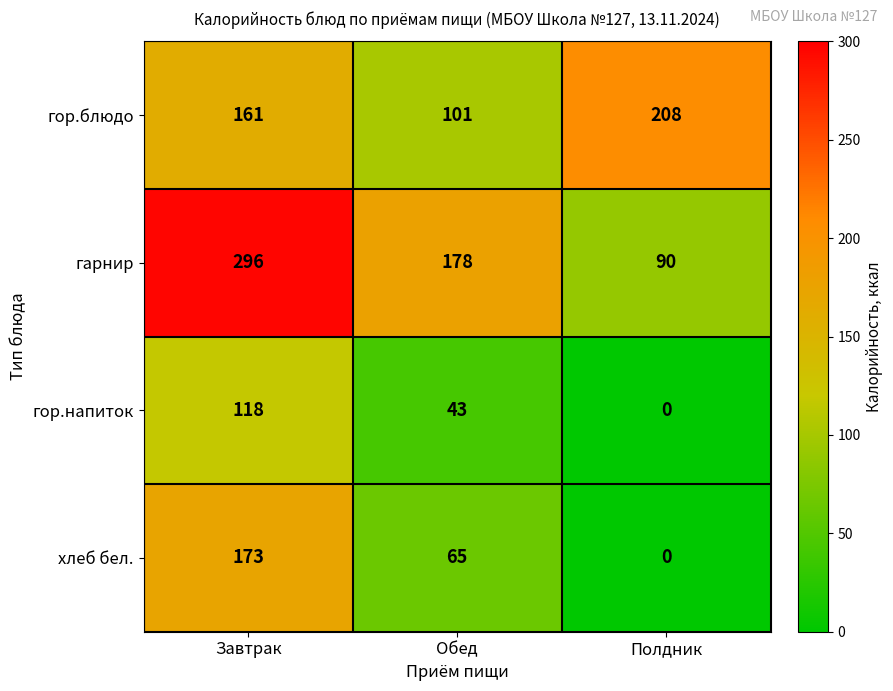

What is the highest value of the гор.блюдо series?

208